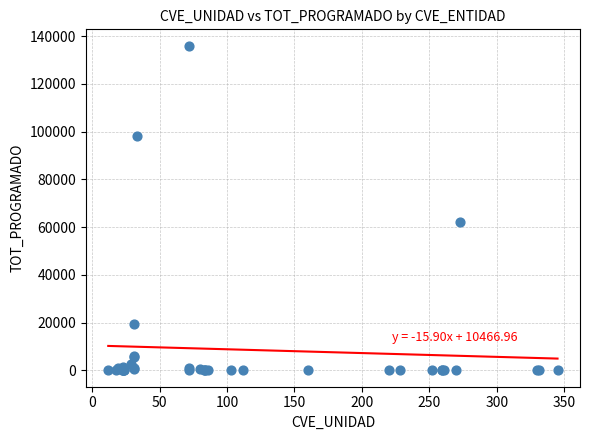

What Y value in the scatter plot is closest to 68000?

62000